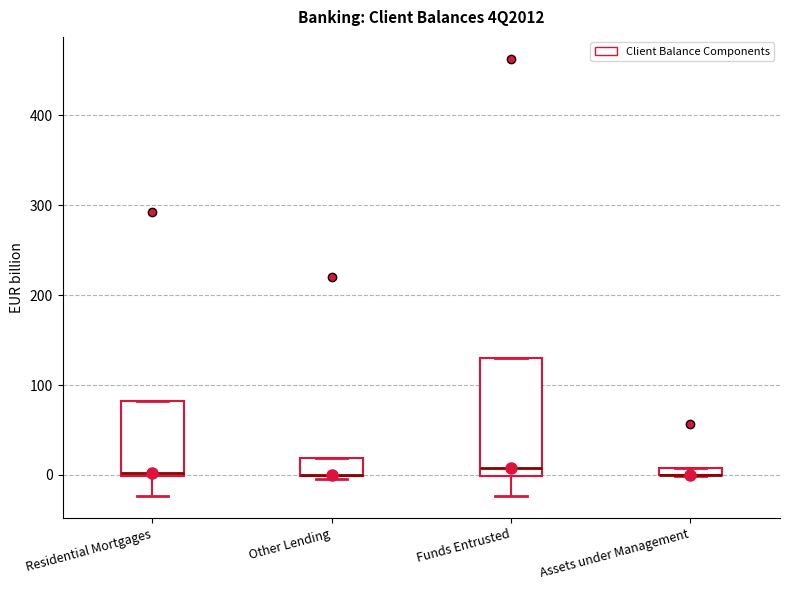

Where is the upper edge of the box for Assets under Management on the y-axis? The values are not printed on the chart, so give them approximately, as read against the axis.

10